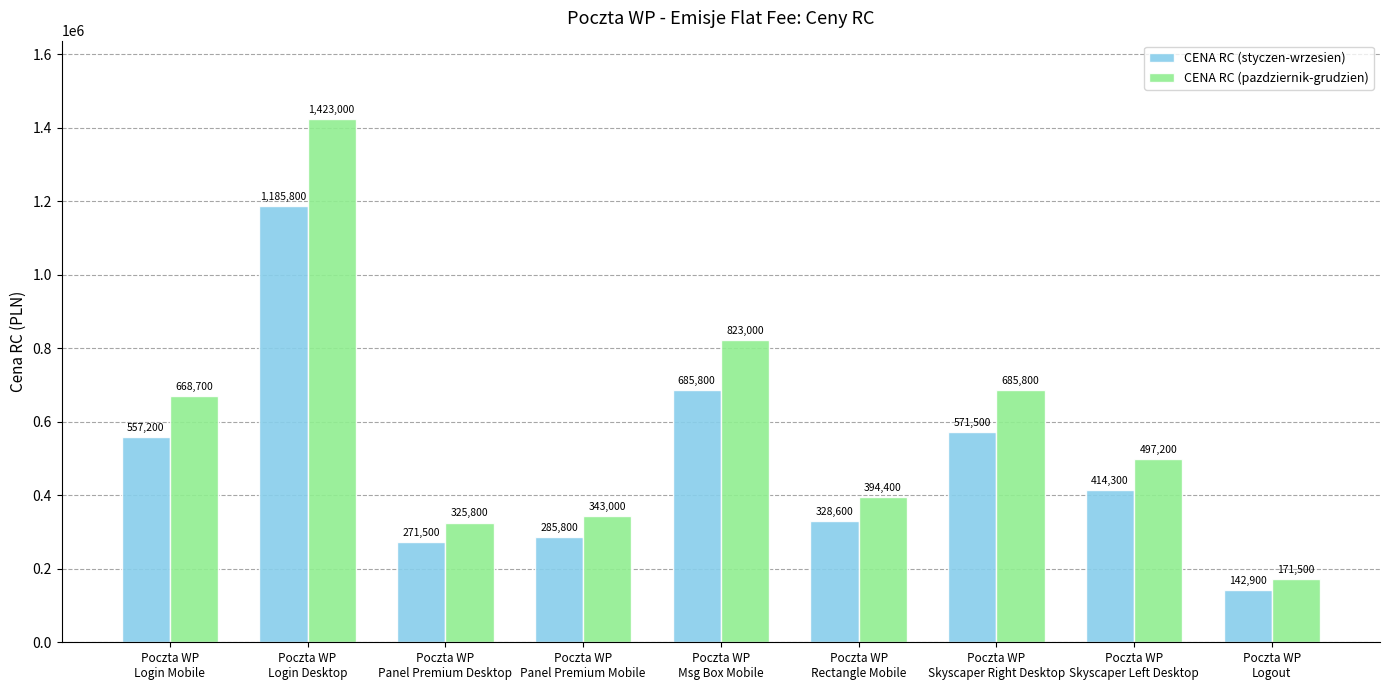

Is it true that CENA RC (pazdziernik-grudzien) equals 497200 at Poczta WP
Skyscaper Left Desktop?

True